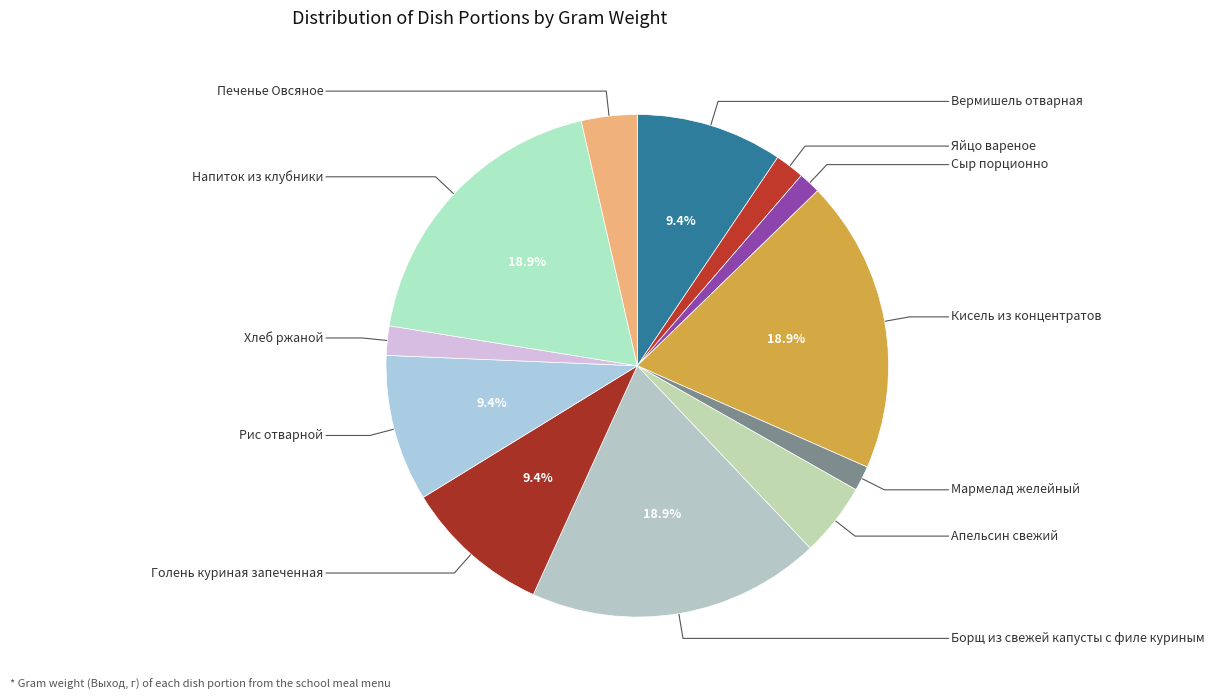

Does any single category account for the majority?

No